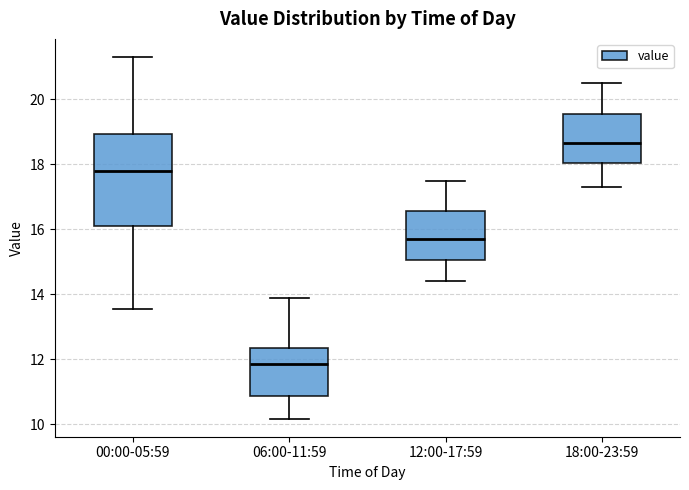

Which box has the lowest median line?

06:00-11:59